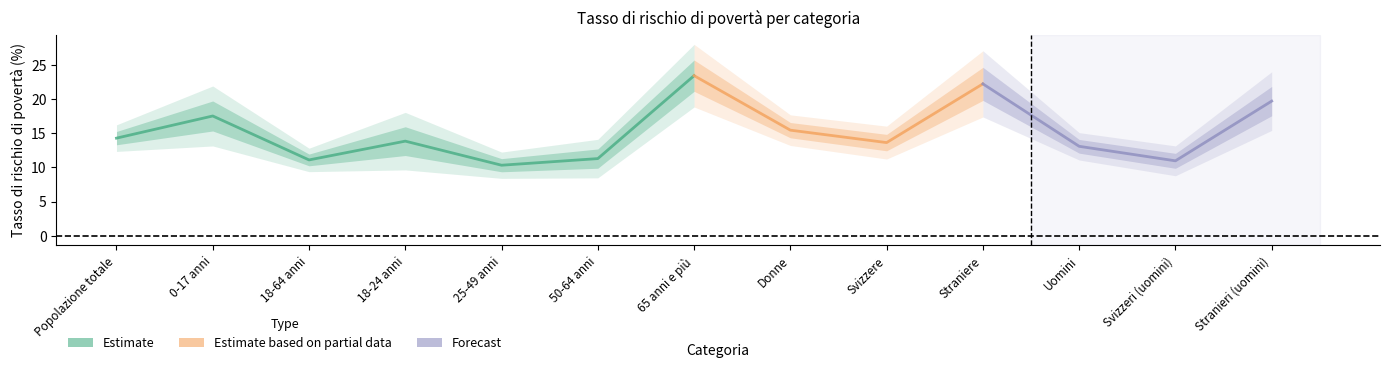

Is it true that Tasso 50% +/- equals 0.9 at Svizzere?

True